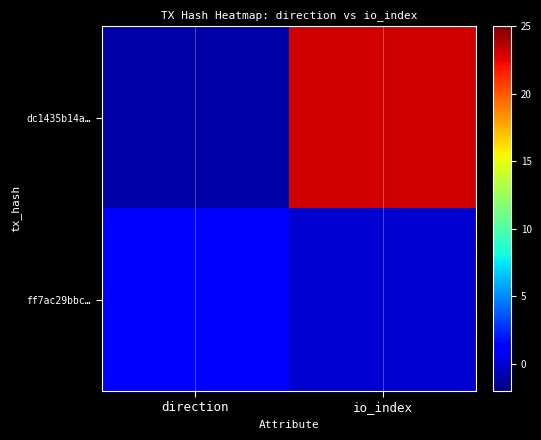

Rank the series by their average value, from highest to lowest.

dc1435b14a…, ff7ac29bbc…